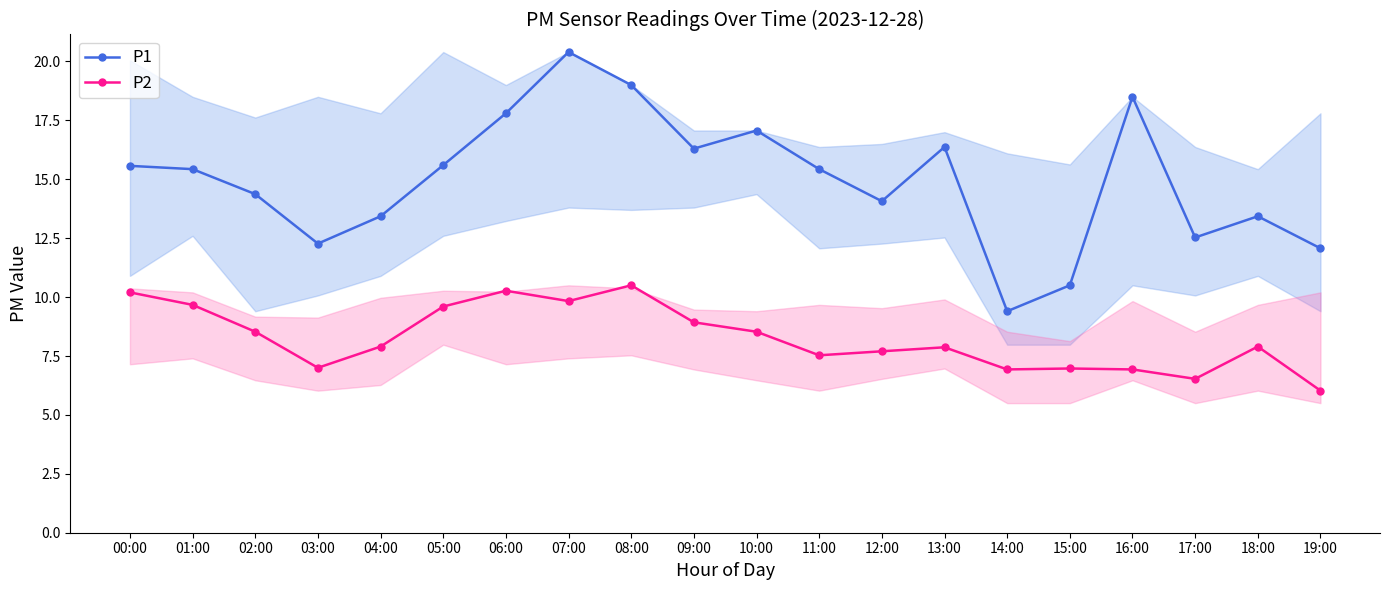

How many lines are shown in the chart?

2